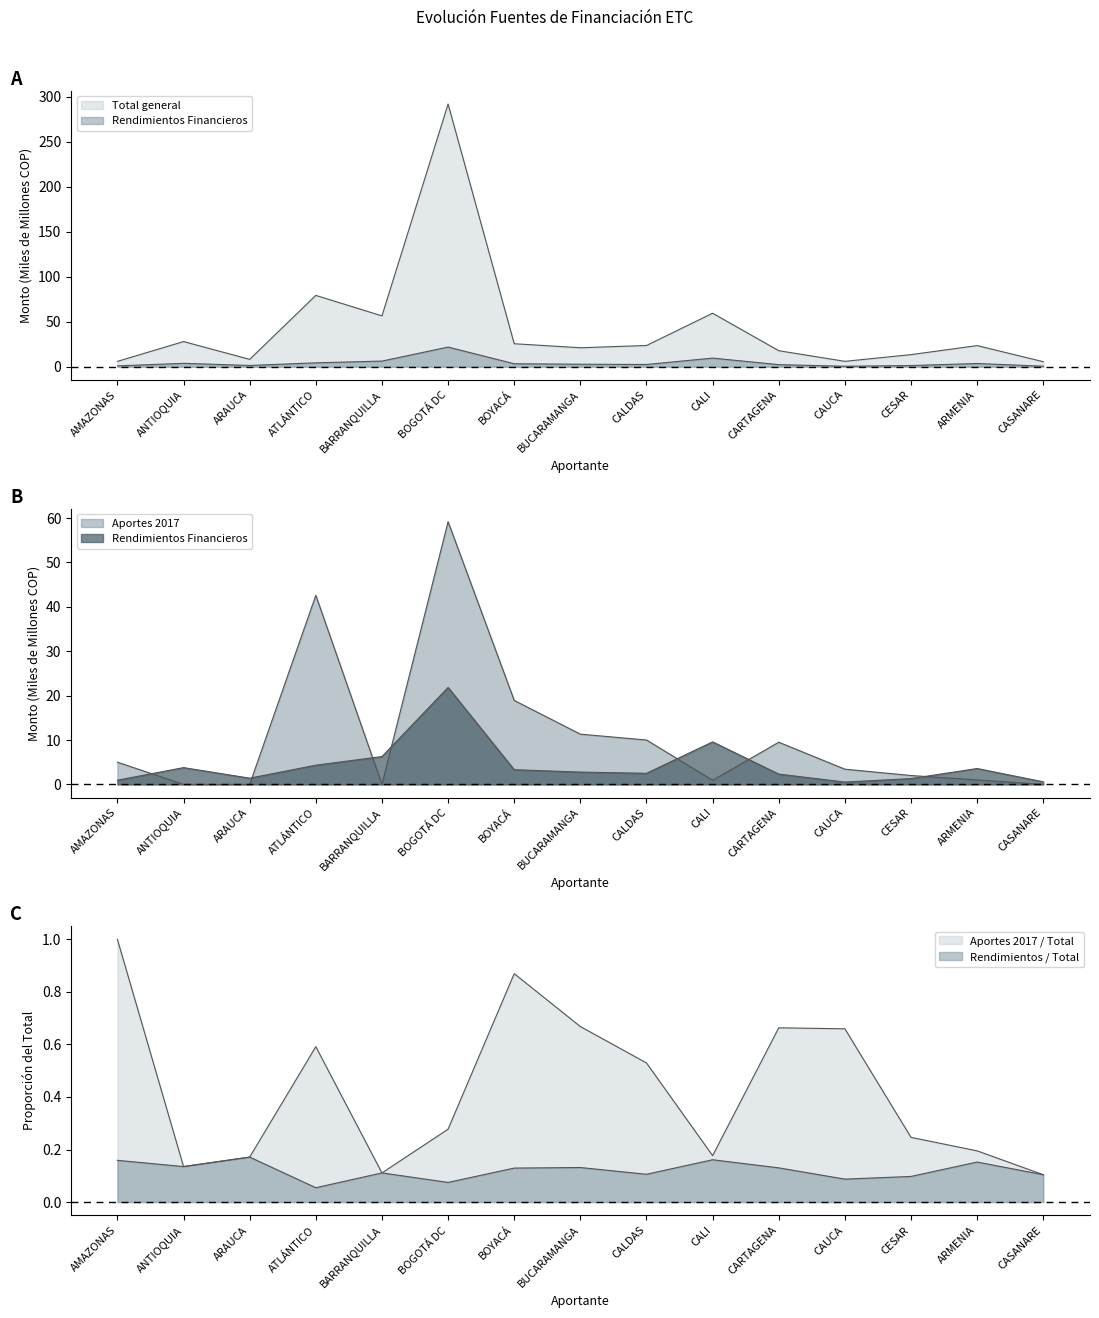

True or false: Total general has a value of 3.1 at CAUCA.

False